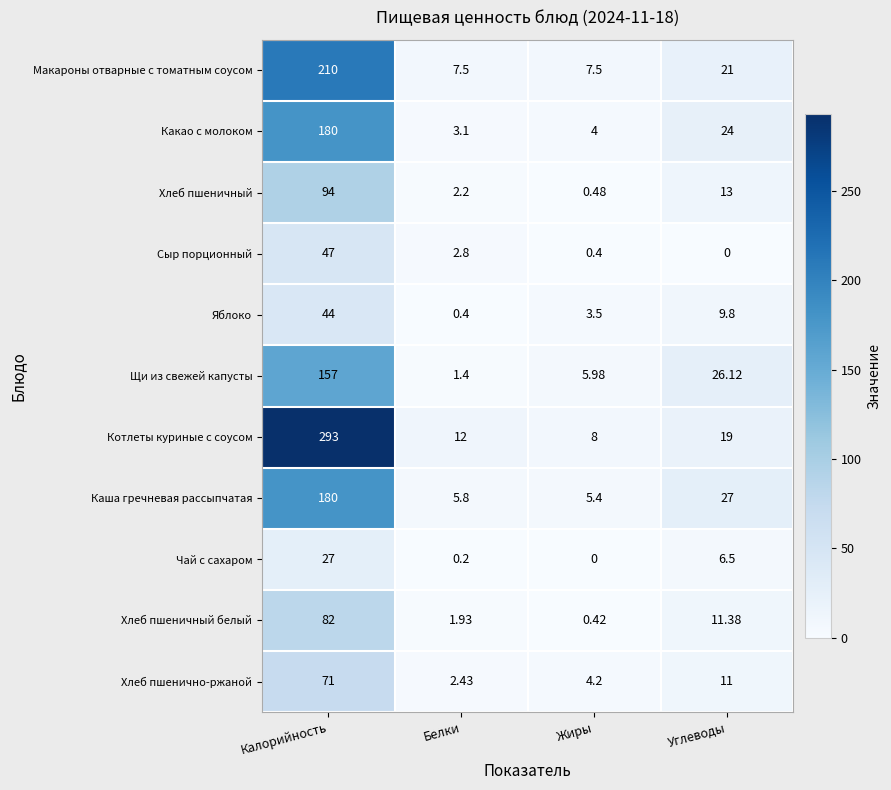

At which label is Хлеб пшенично-ржаной closest to 36?

Углеводы